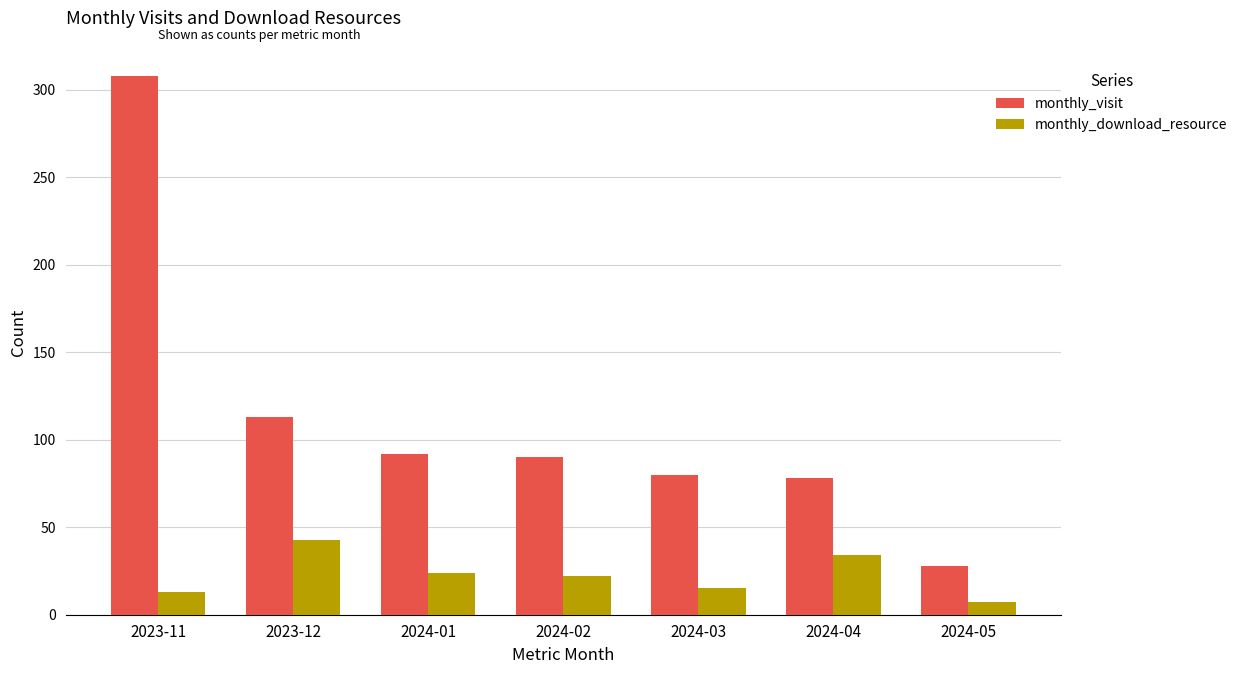

At which category is the sum across all series the highest?

2023-11